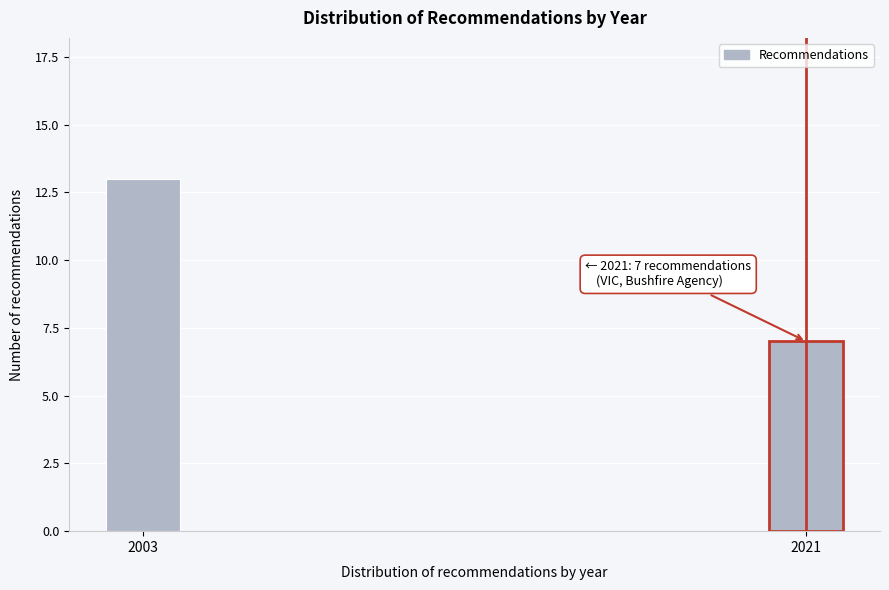

Reading left to right, transcribe all the data shown in this chart.

2003=13	2021=7